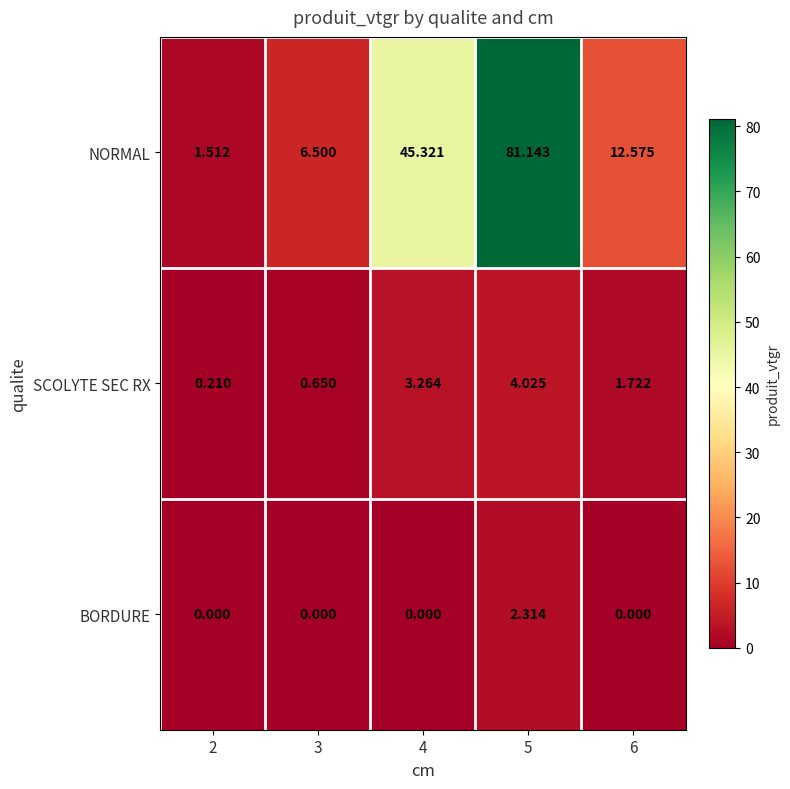

List the series in order of their peak value, lowest first.

BORDURE, SCOLYTE SEC RX, NORMAL